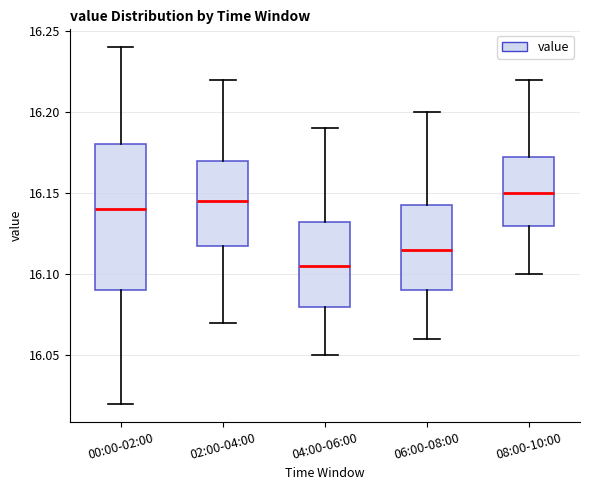

Where is the upper edge of the box for 02:00-04:00 on the y-axis? The values are not printed on the chart, so give them approximately, as read against the axis.

16.170